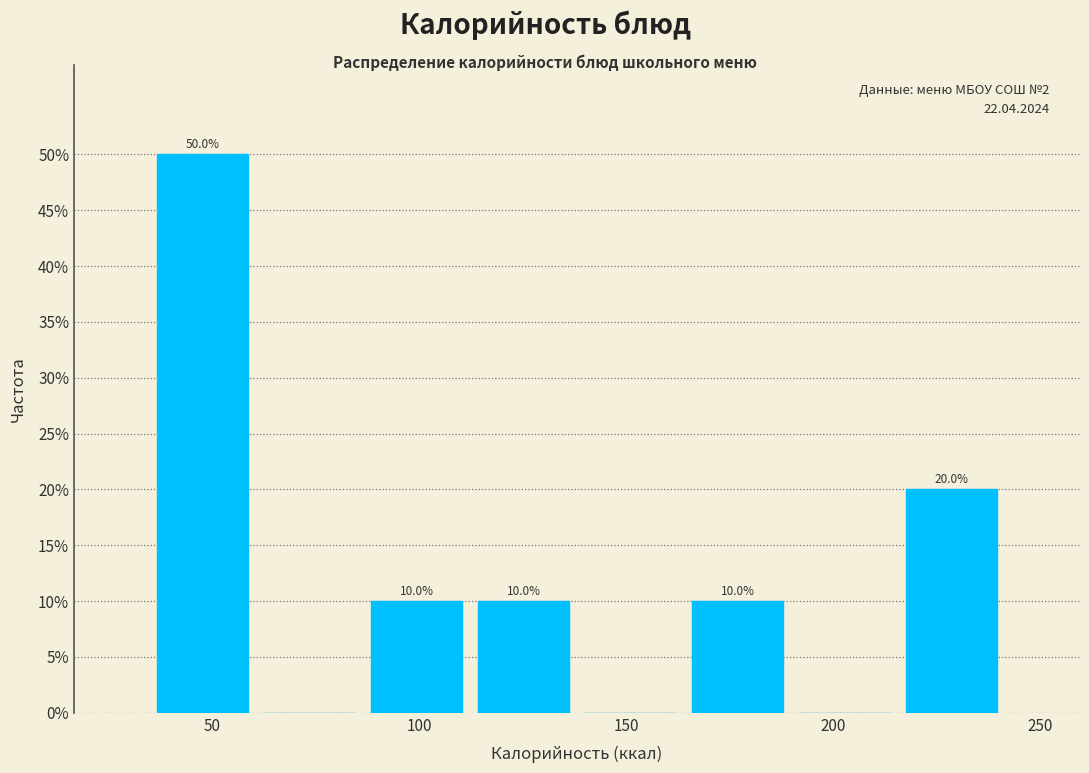

Over which range of the x-axis is the bar tallest?

35 to 60